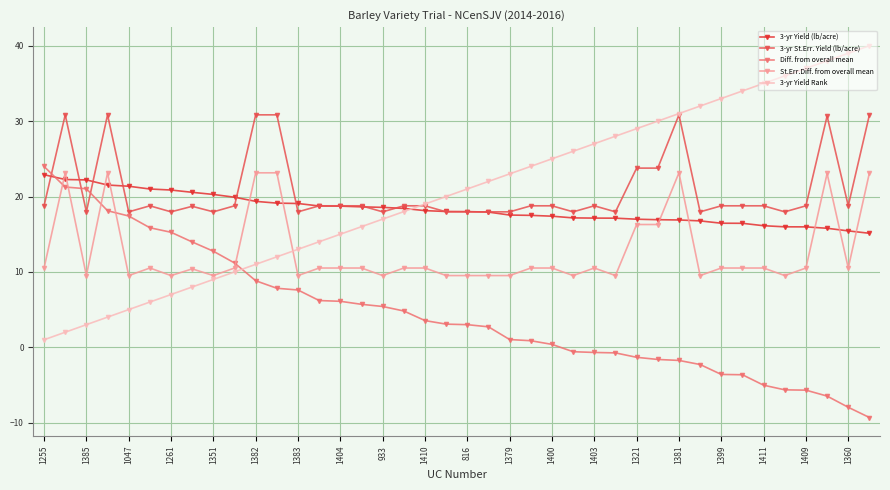

Does the chart have visible grid lines?

Yes